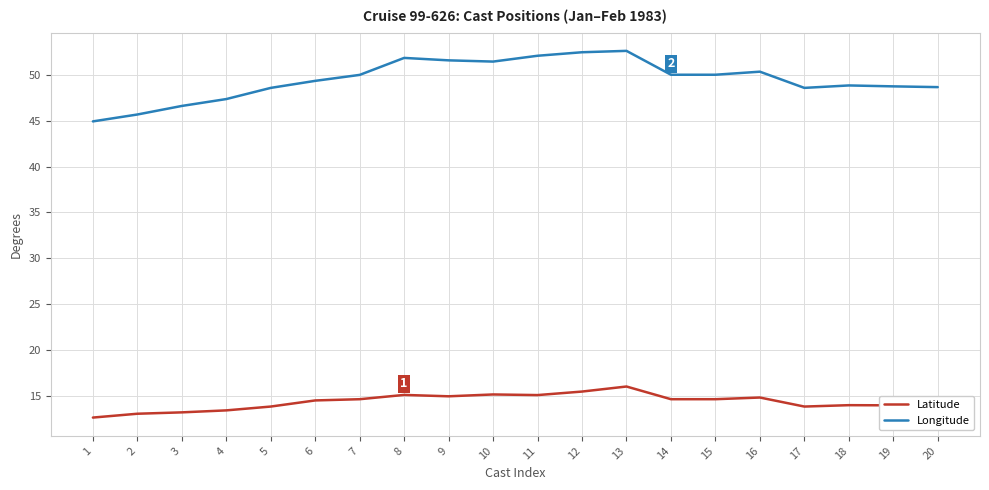

Is it true that Latitude equals 5.0 at 20?

False